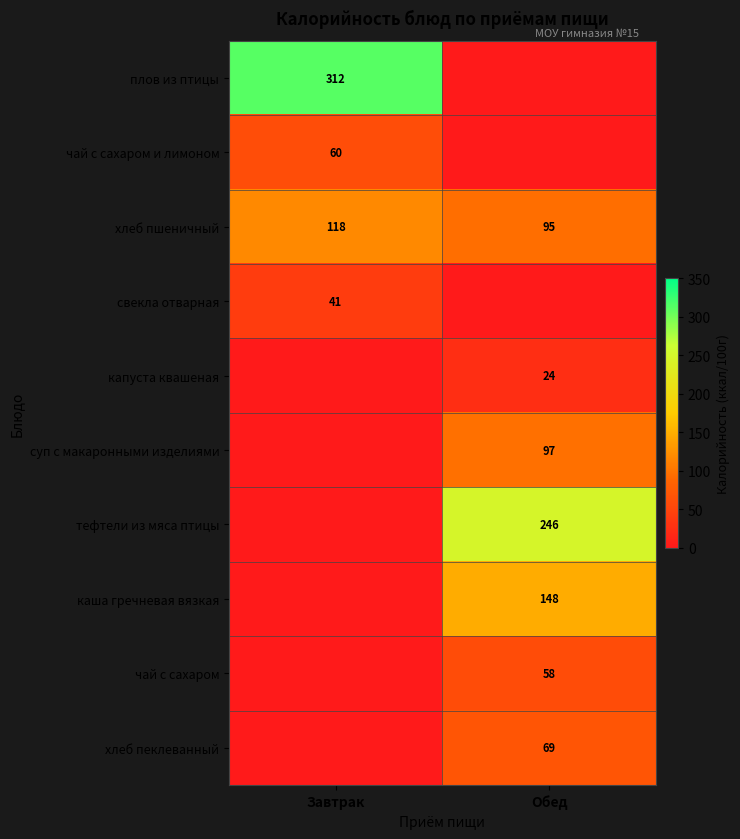

At how many categories does at least one series exceed 157?

2